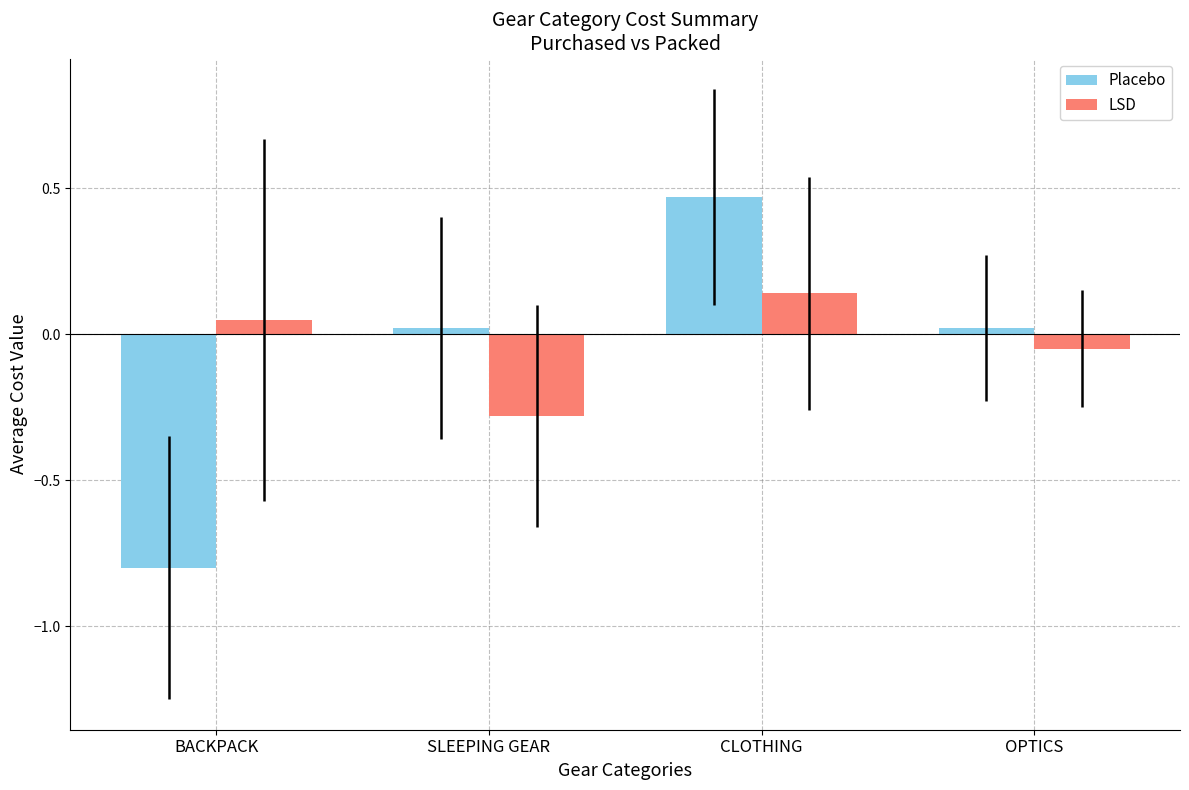

Rank the categories by LSD value from highest to lowest.

CLOTHING, BACKPACK, OPTICS, SLEEPING GEAR